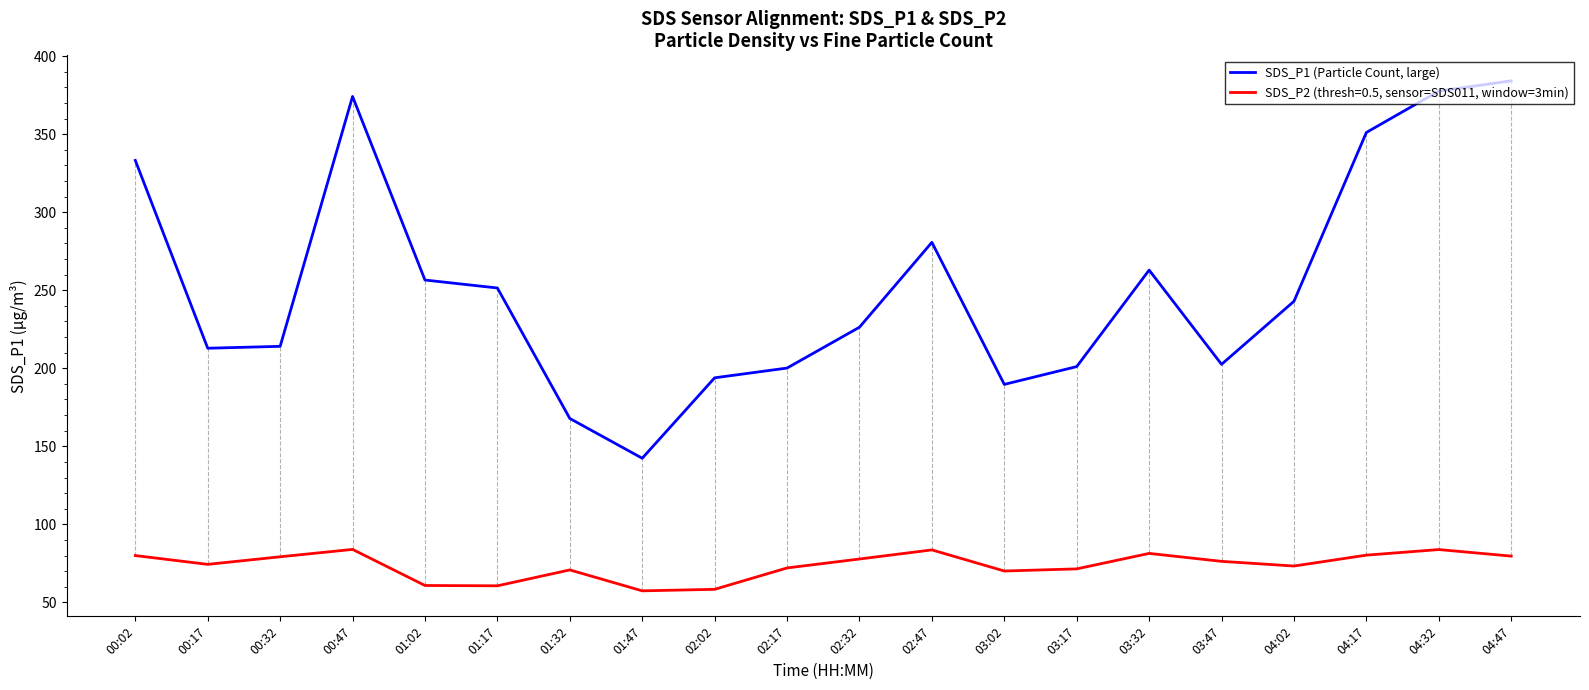

True or false: SDS_P2 (thresh=0.5, sensor=SDS011, window=3min) and SDS_P1 (Particle Count, large) intersect in this chart.

False